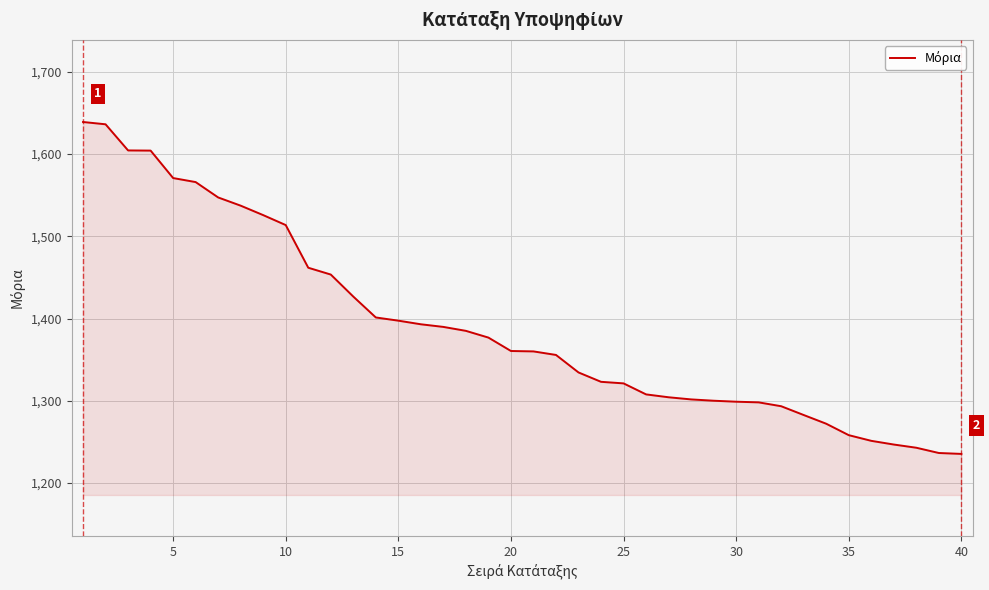

What is the greatest value displayed?

1639.1